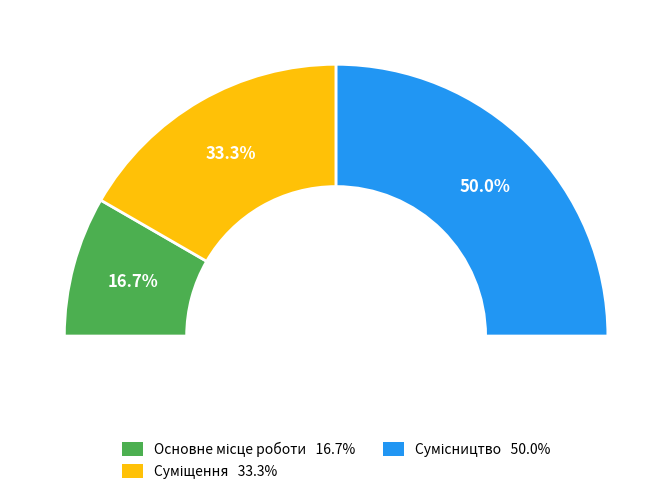

Which category has the biggest portion of the pie?

Сумісництво